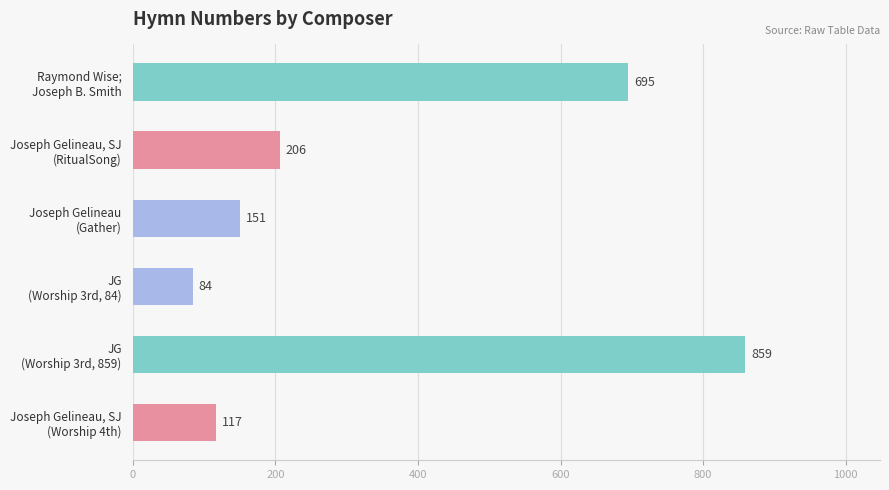

What is the minimum value shown in the chart?

84